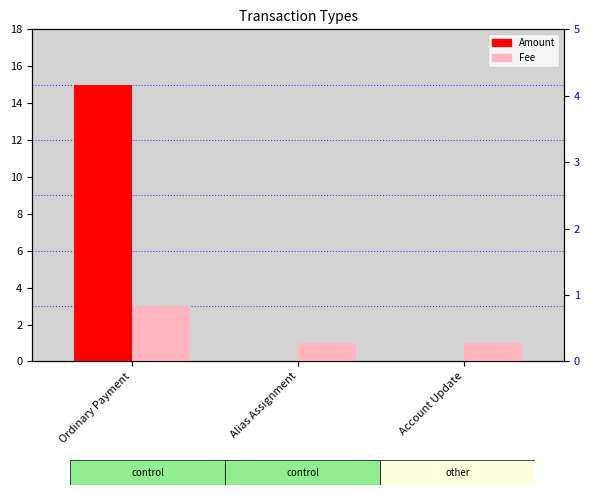

Rank the series by their average value, from highest to lowest.

Amount, Fee